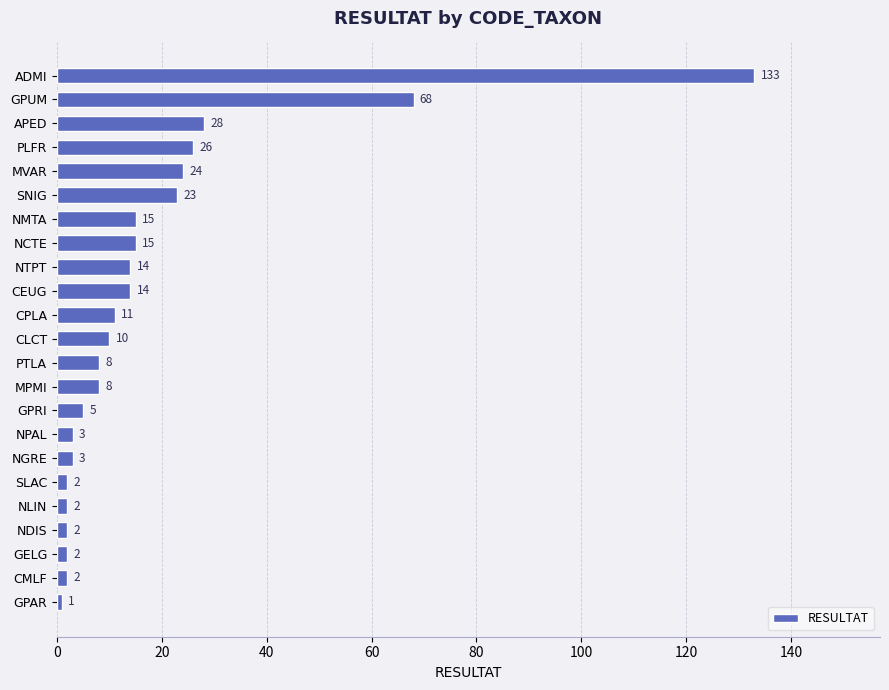

Approximately how many times larger is the value at GPUM compared to GPRI?

13.6